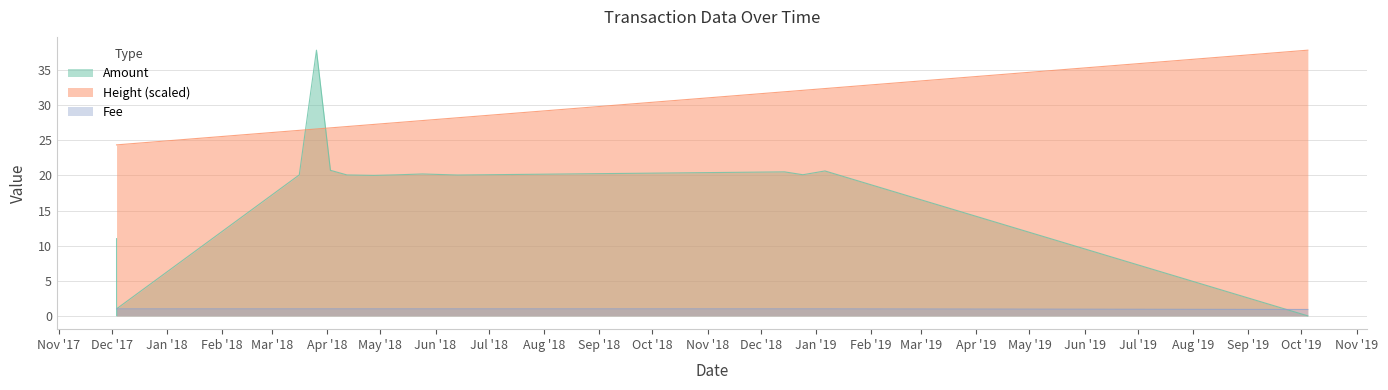

Which series changed the most between 2018-06-13 08:46:09 and 2018-12-14 06:46:49?

Height